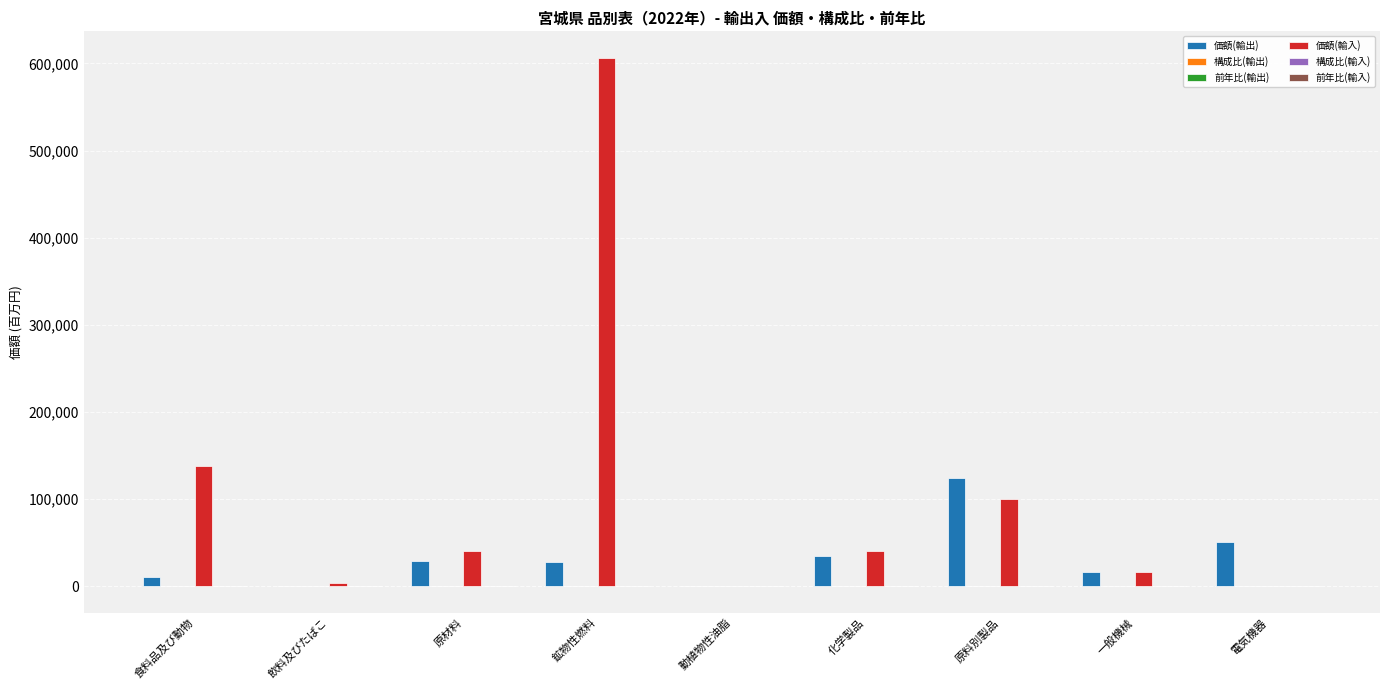

Between 食料品及び動物 and 一般機械, which series saw the biggest shift?

価額(輸入)